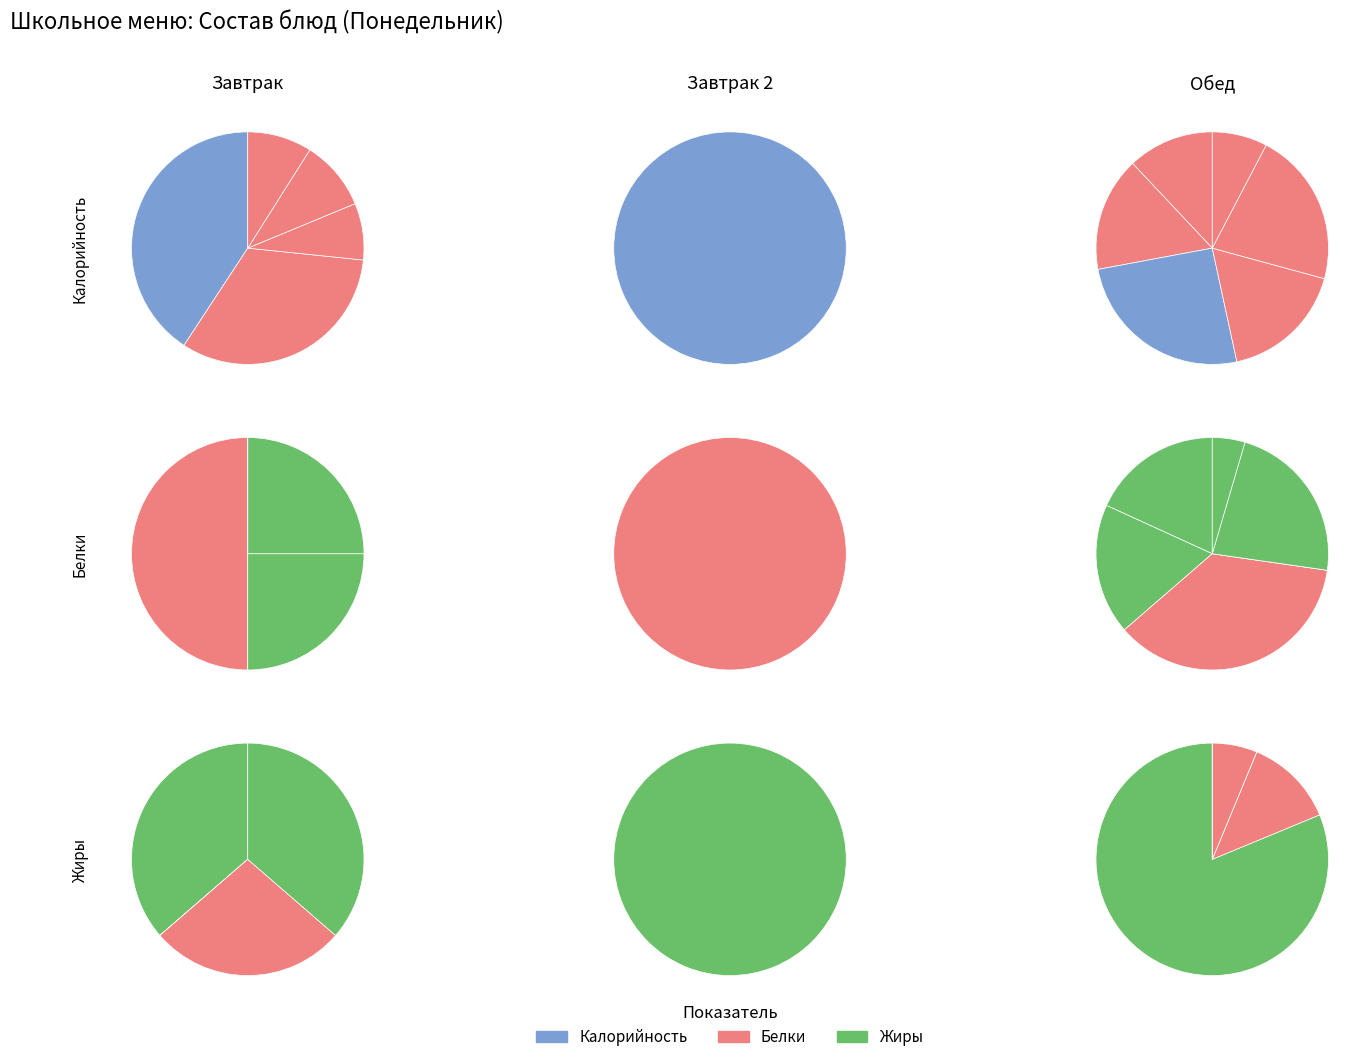

Rank the series by their maximum value, from highest to lowest.

Калорийность, Жиры, Белки